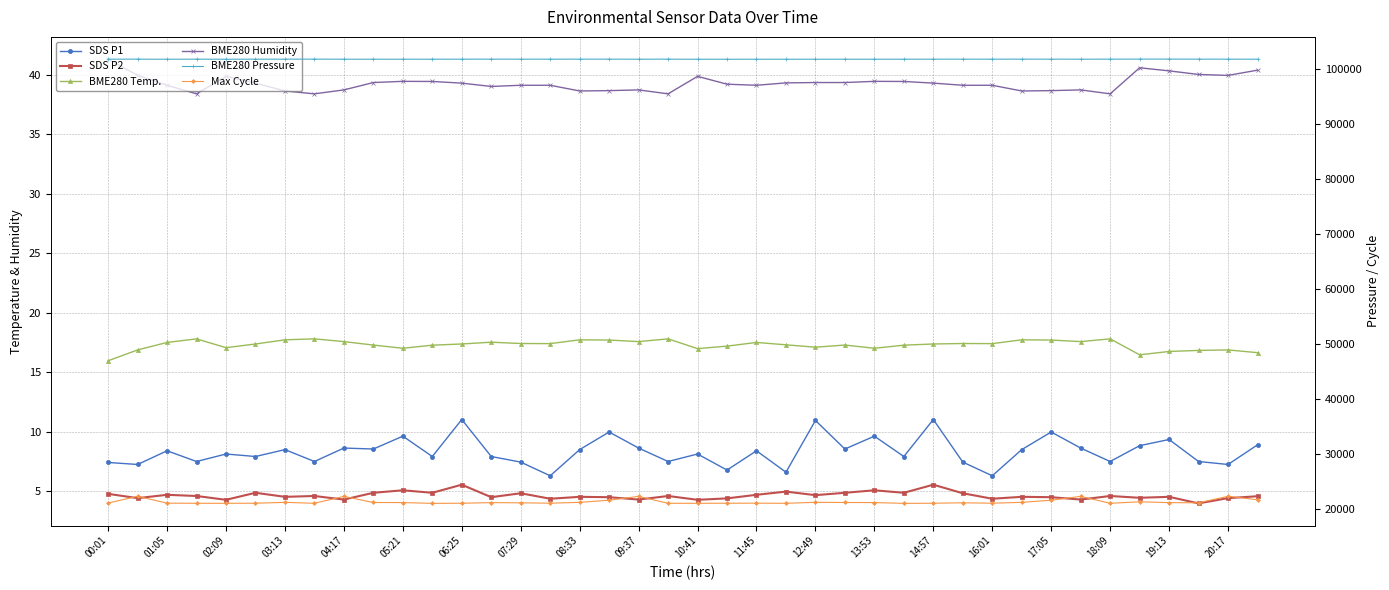

Count the number of categories in the chart.

40